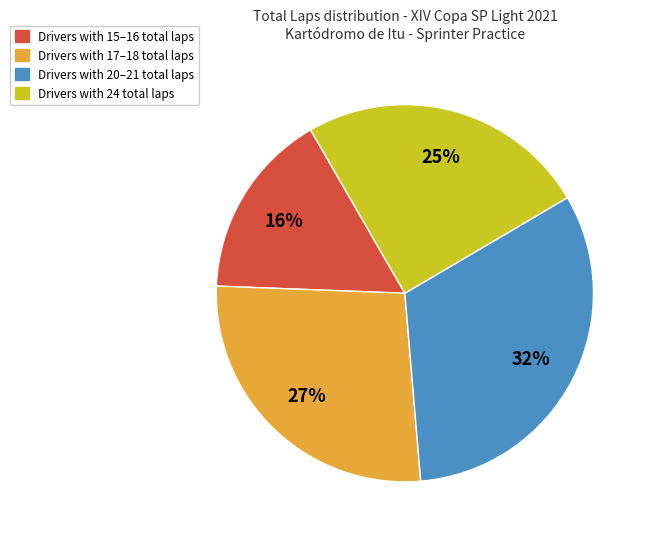

To the nearest percent, what is the difference between the largest and smallest slice percentages?

16%